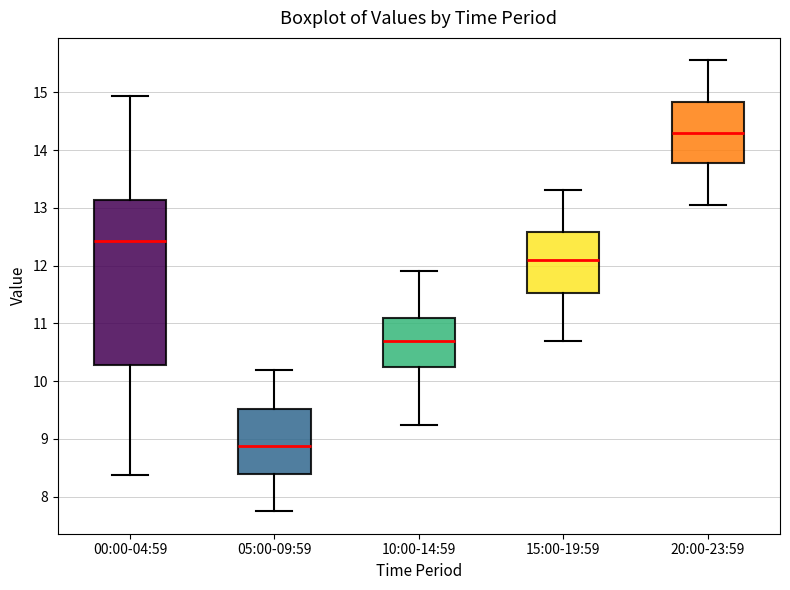

Which box is the tallest, from its lower edge to its upper edge?

00:00-04:59